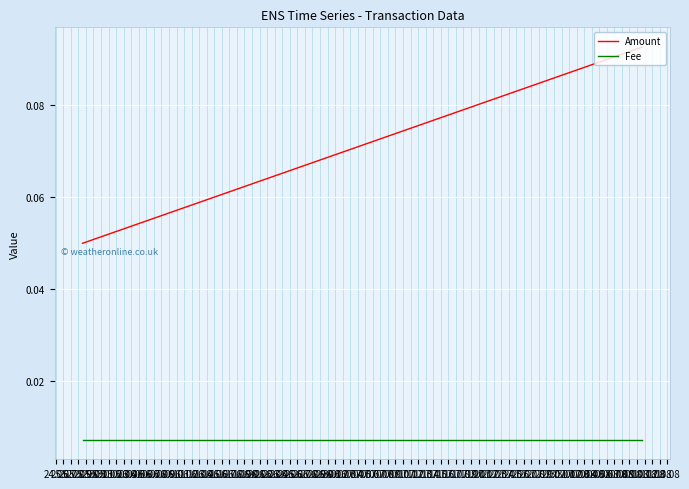

Rank the series by their average value, from lowest to highest.

Fee, Amount